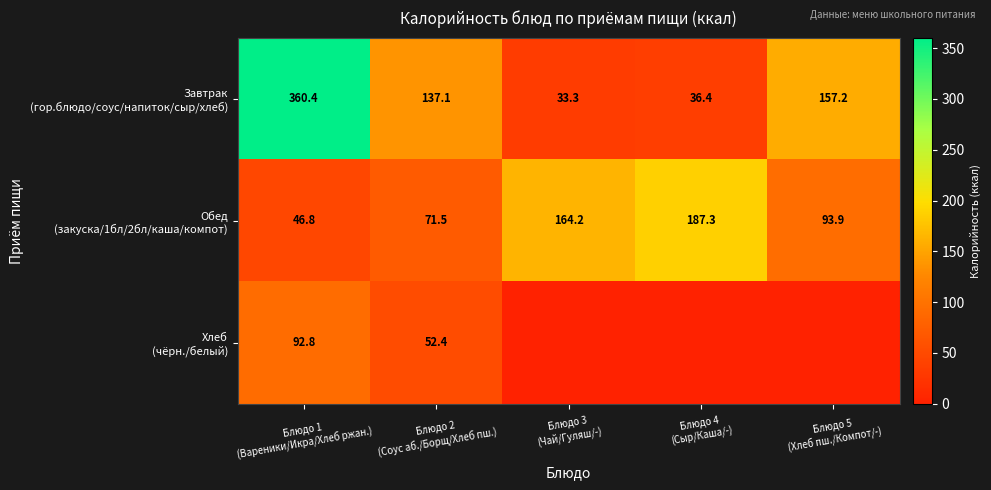

Which category has the lowest value across all series?

Блюдо 3
(Чай/Гуляш/-)